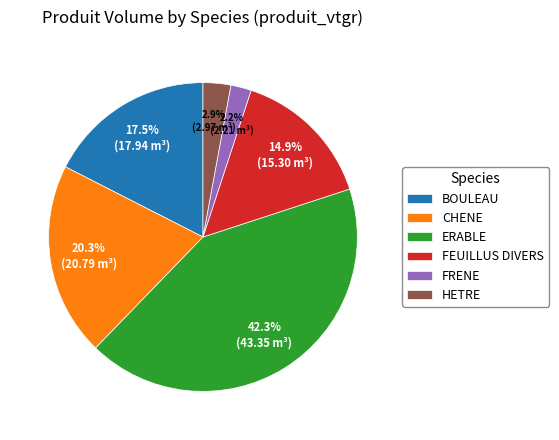

Which has a higher value, CHENE or FRENE?

CHENE